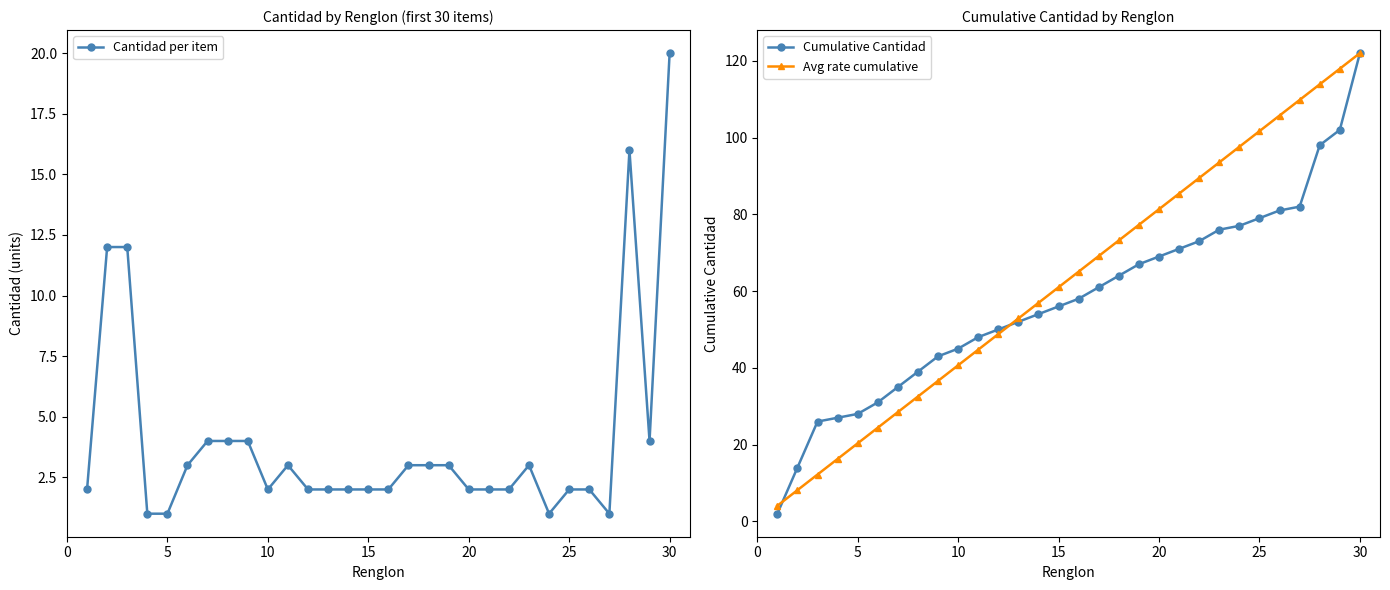

What is the value of the Cumulative Cantidad point at the 1st from the left?

2.0